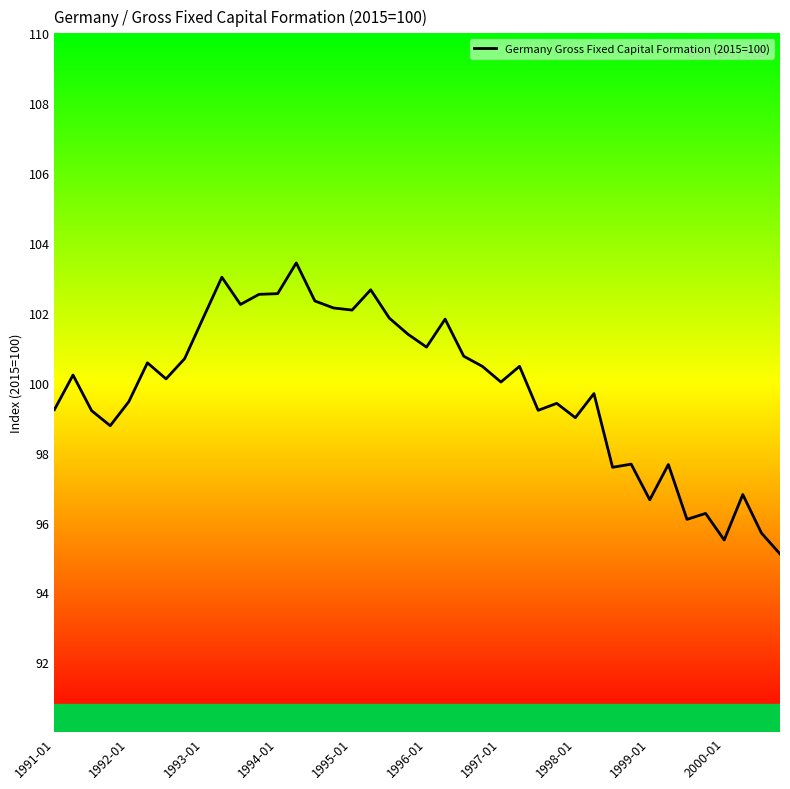

What is the difference between the maximum and second lowest values?

7.9